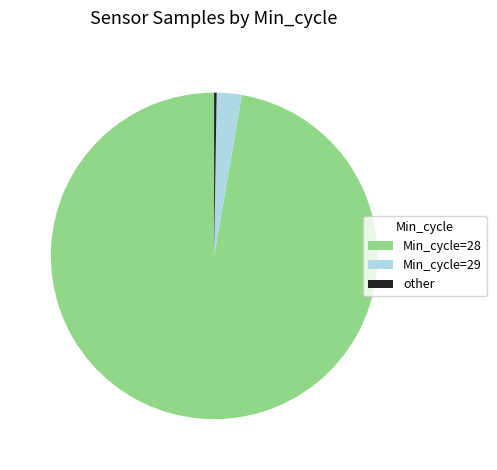

What is the largest slice in the pie chart?

Min_cycle=28